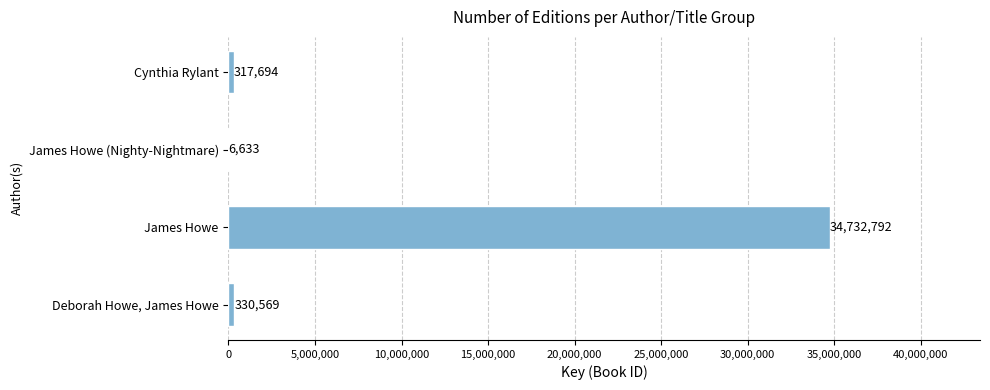

Reading bottom to top, transcribe all the data shown in this chart.

Deborah Howe, James Howe=330569	James Howe=34732792	James Howe (Nighty-Nightmare)=6633	Cynthia Rylant=317694